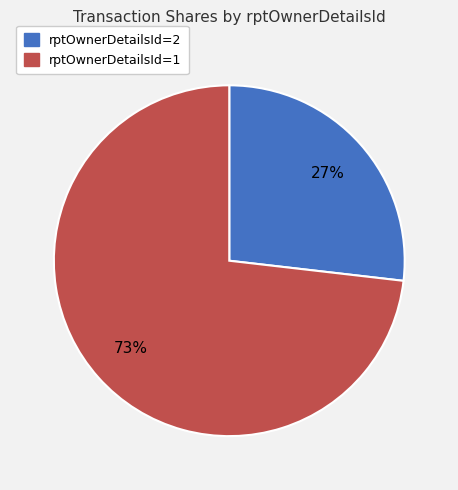

To the nearest percent, what percentage of the pie is rptOwnerDetailsId=1?

73%